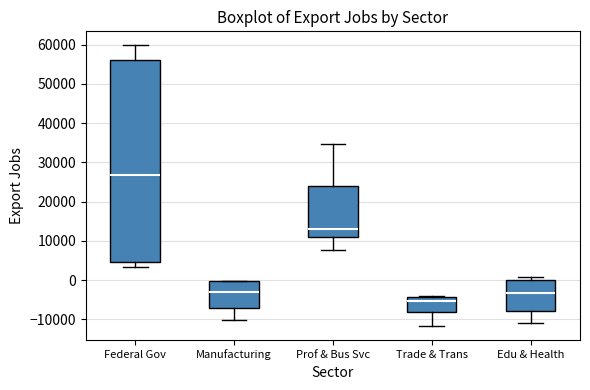

Which box has the highest median line?

Federal Gov